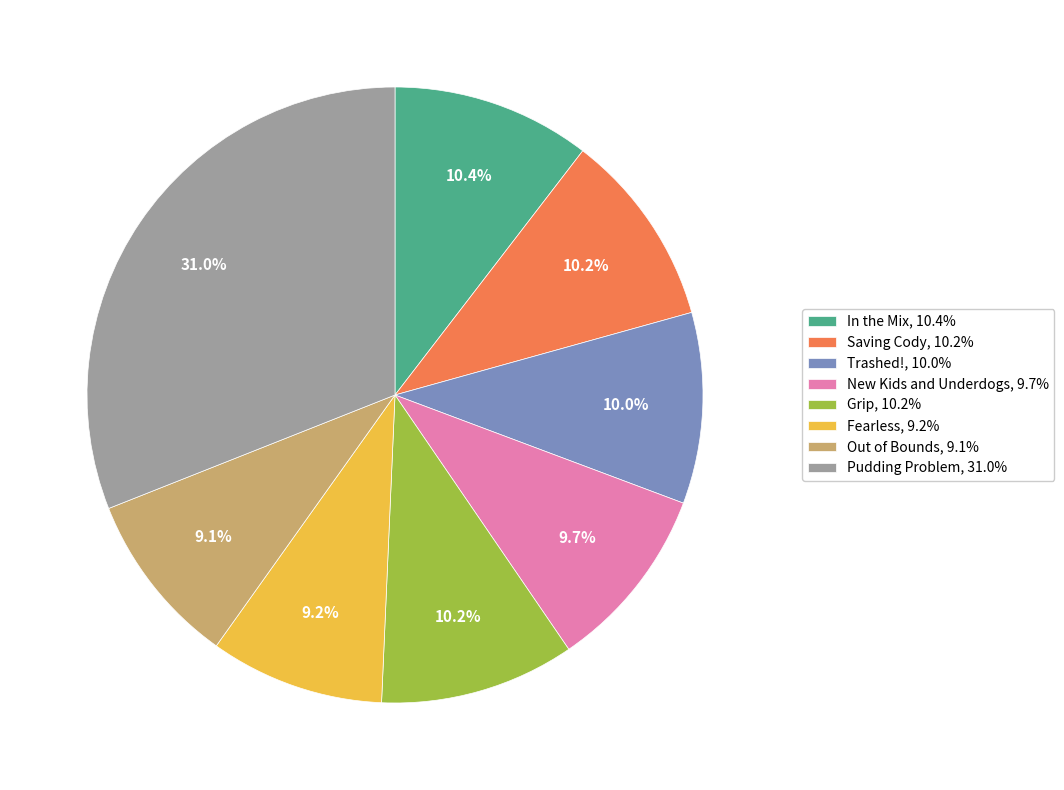

Which has a higher value, Saving Cody or Pudding Problem?

Pudding Problem